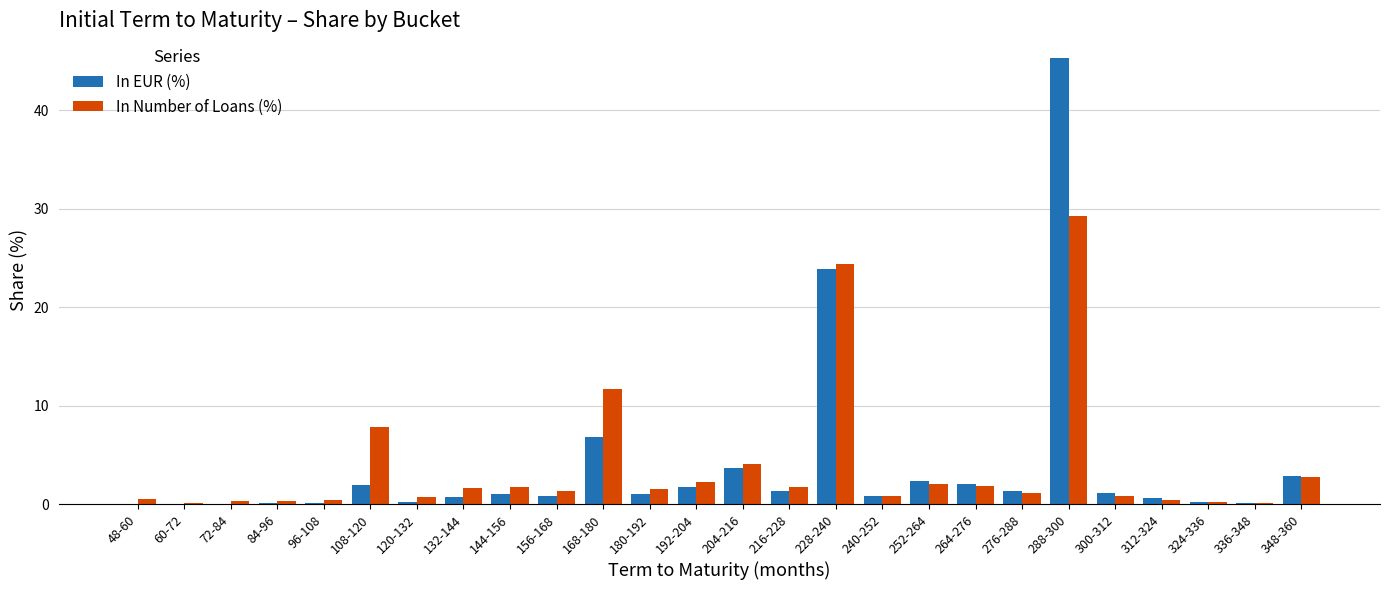

At which label does In Number of Loans (%) reach its peak?

288-300